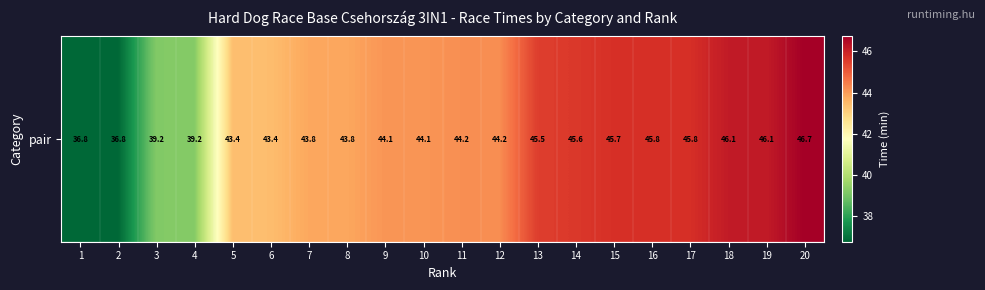

What is the greatest value displayed?

46.7